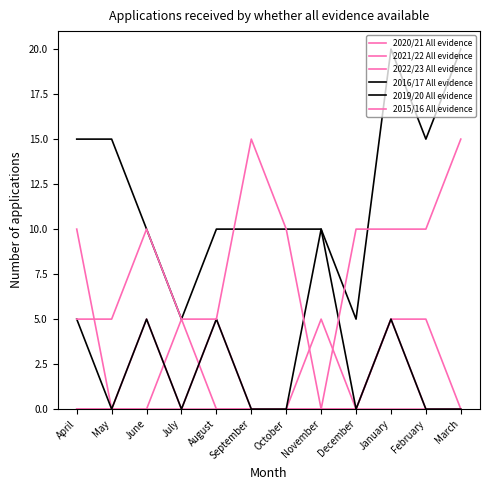

True or false: 2021/22 All evidence and 2016/17 All evidence intersect in this chart.

False